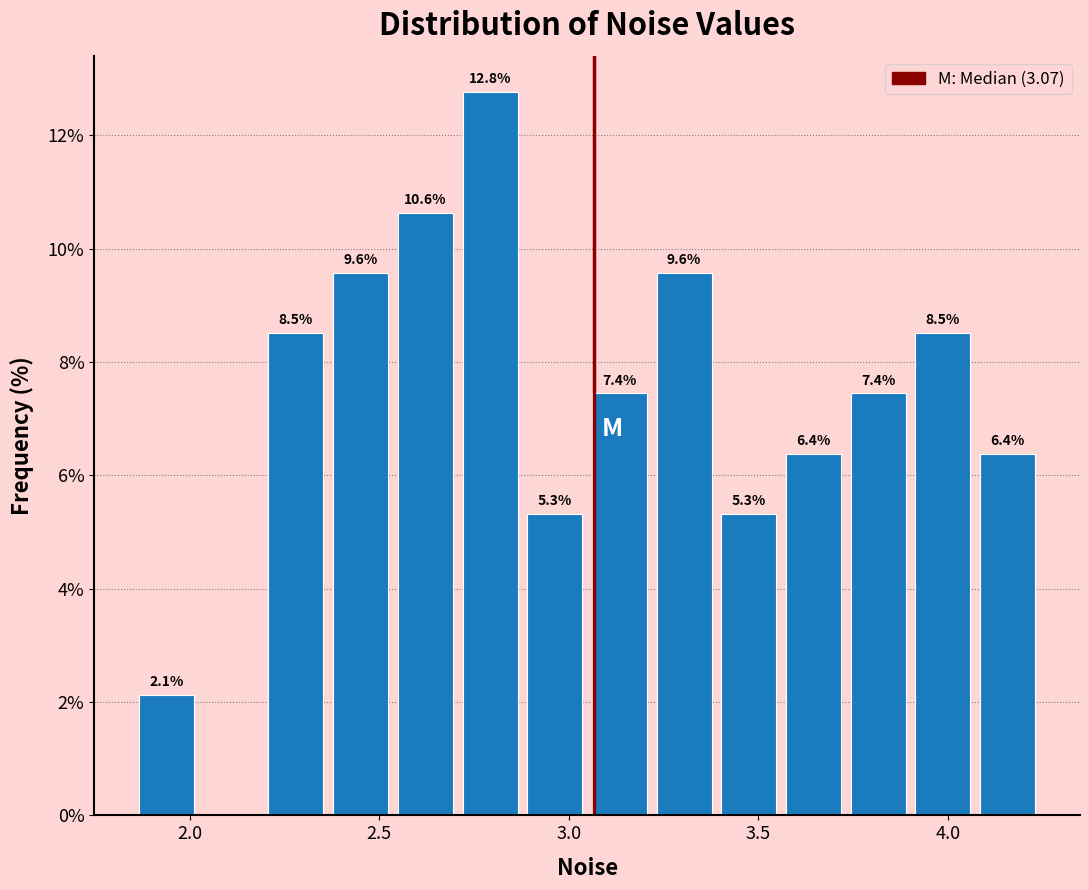

Read against the x-axis, roughly where is the centre of the tallest bar?

2.80